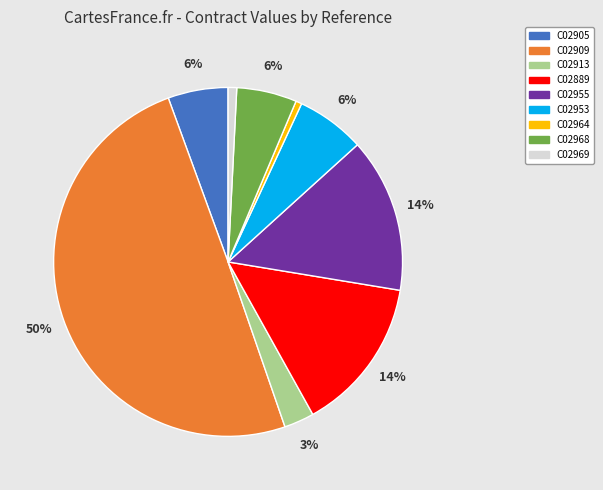

To the nearest percent, what is the difference between the C02909 and C02964 slice percentages?

49%